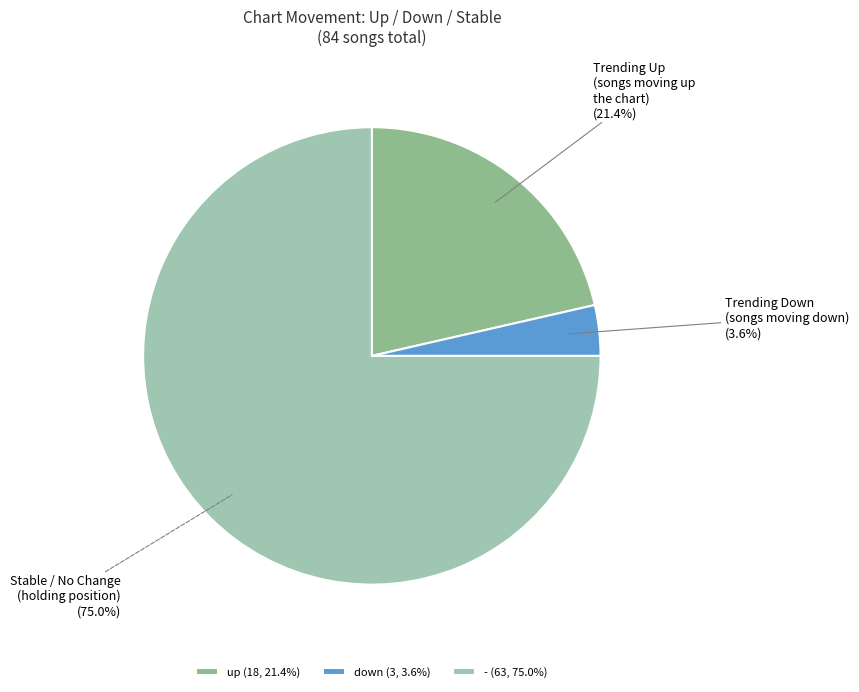

To the nearest percent, what is the combined percentage of - and up?

96%